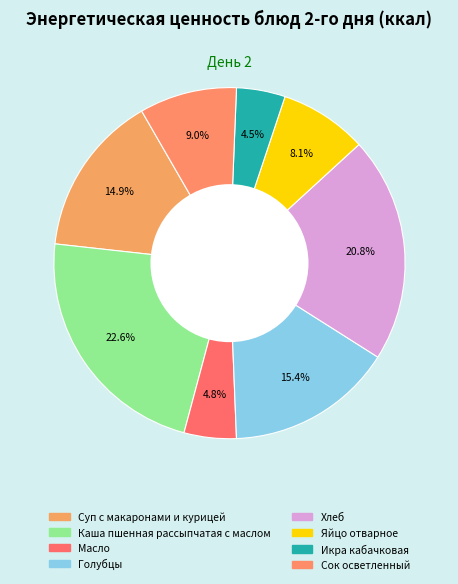

What percentage is the Масло slice, to the nearest percent?

5%